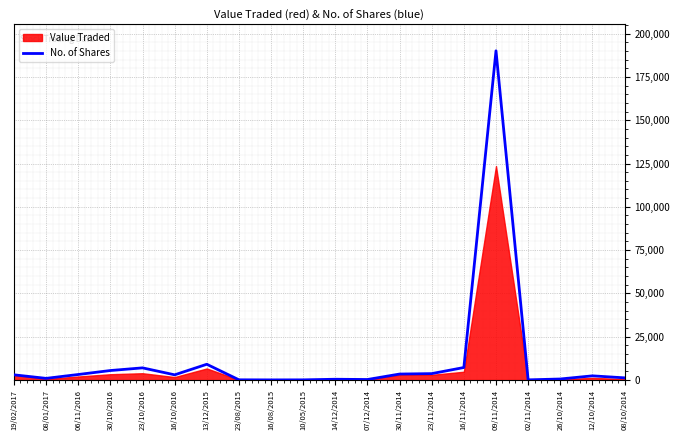

Between 13/12/2015 and 09/11/2014, which is larger?

09/11/2014